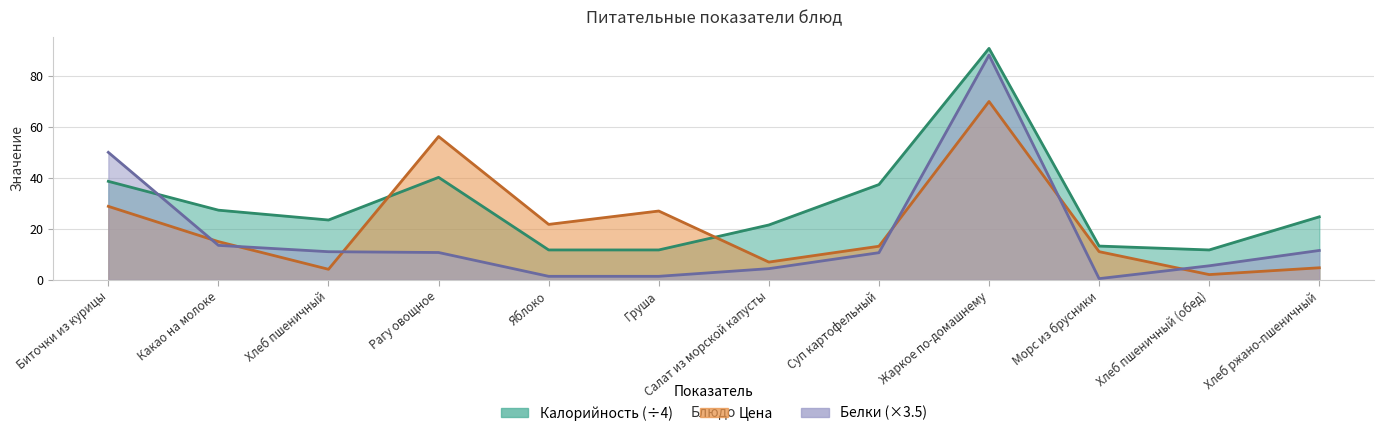

Where do Белки and Цена first cross each other?

Биточки из курицы and Какао на молоке